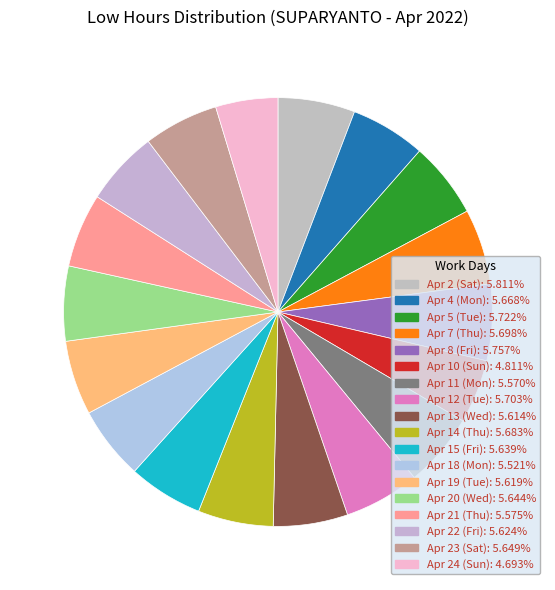

Which slice is the largest?

Apr 2 (Sat)